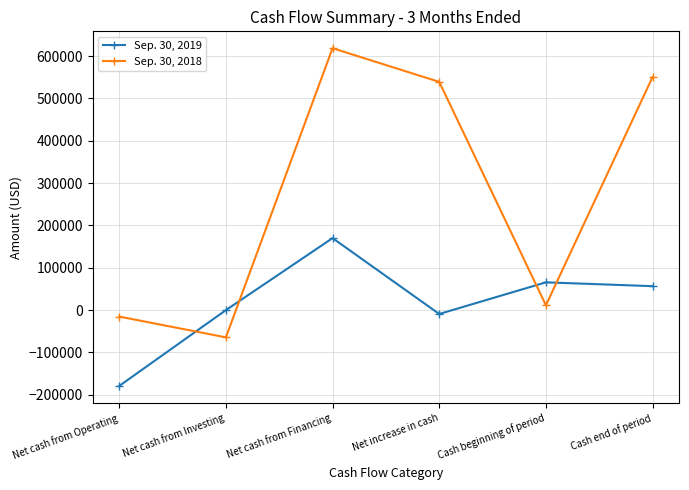

At which label is Sep. 30, 2019 closest to -4525?

Net cash from Investing